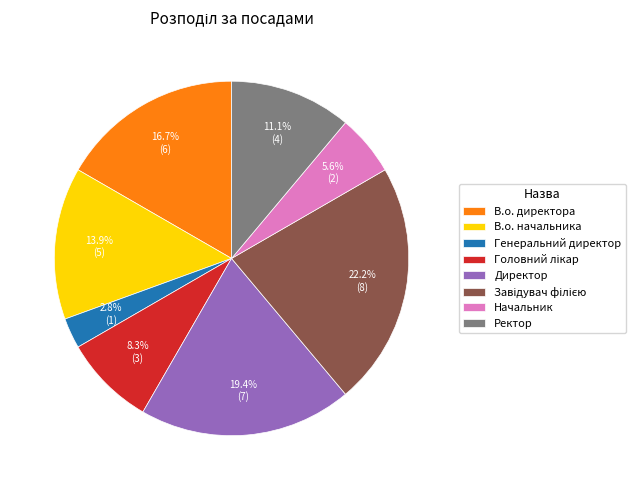

Between Начальник and В.о. начальника, which is larger?

В.о. начальника